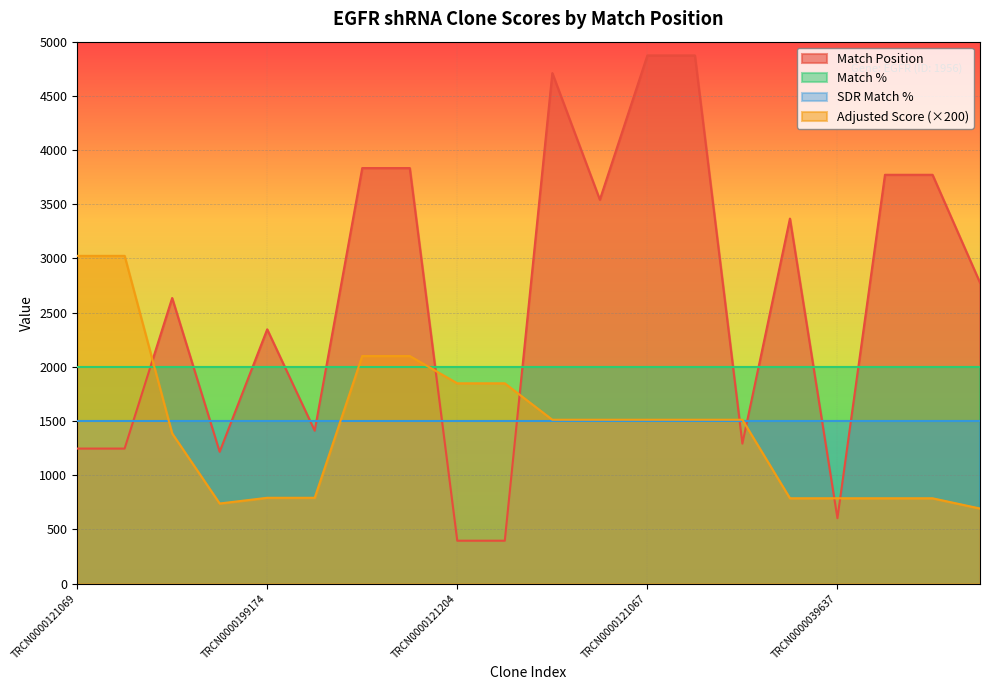

Where does the Adjusted Score series first go above 1512?

TRCN0000121069